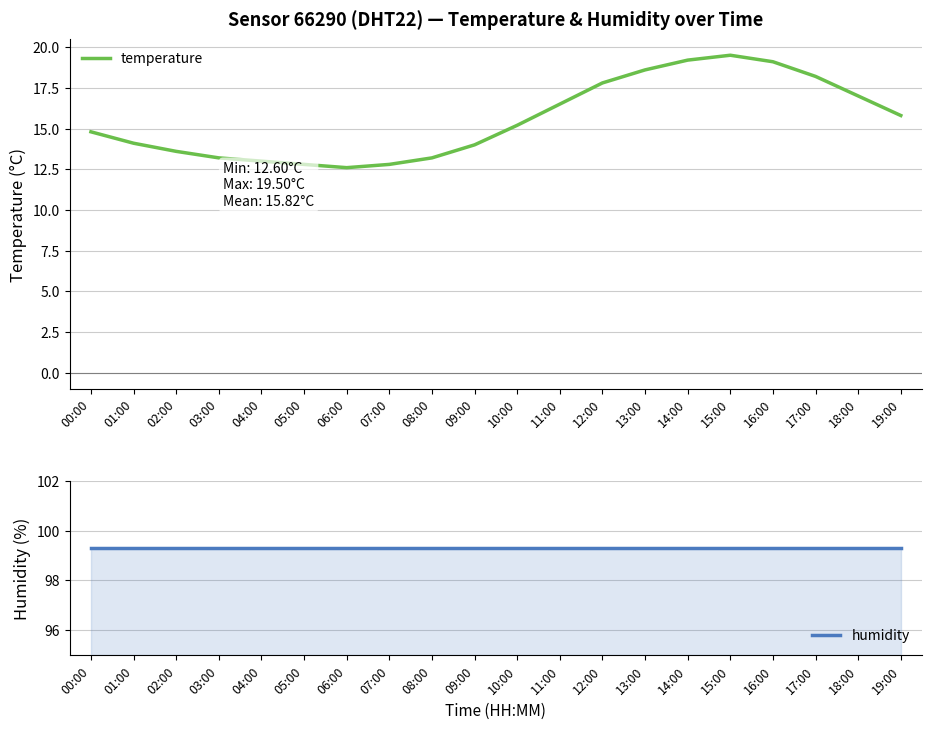

What is the label of the 7th point from the right?

13:00